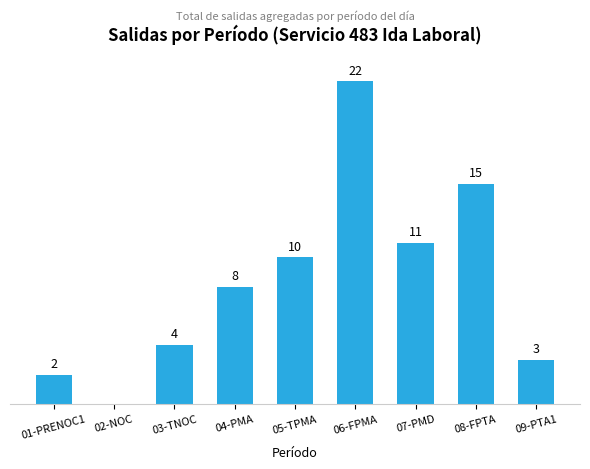

Where is the data nearest to the value 11?

07-PMD